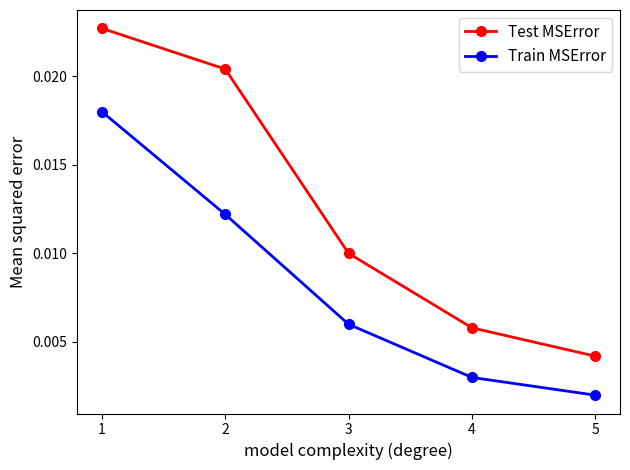

At which category is the sum across all series the highest?

1